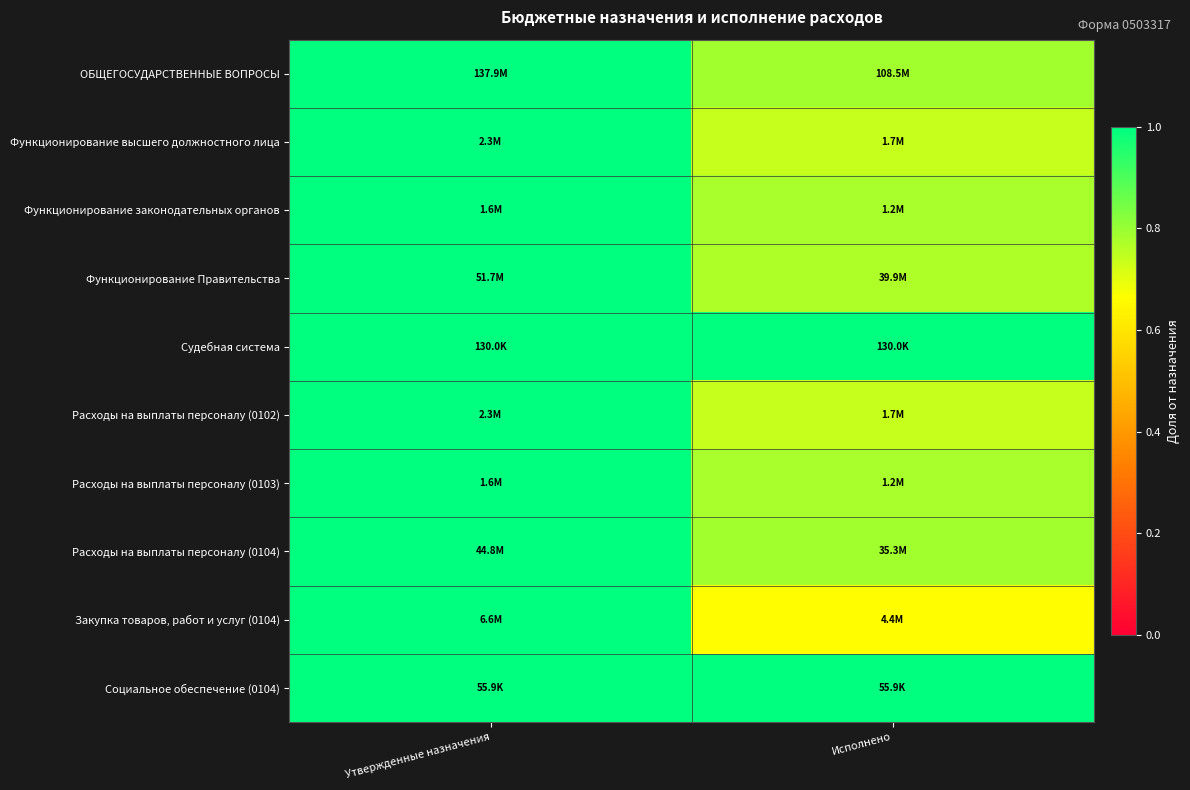

Reading left to right, what are all the values shown in this chart?

ОБЩЕГОСУДАРСТВЕННЫЕ ВОПРОСЫ: Утвержденные назначения=1.0	Исполнено=0.8
Функционирование высшего должностного лица: Утвержденные назначения=1.0	Исполнено=0.7
Функционирование законодательных органов: Утвержденные назначения=1.0	Исполнено=0.8
Функционирование Правительства: Утвержденные назначения=1.0	Исполнено=0.8
Судебная система: Утвержденные назначения=1.0	Исполнено=1.0
Расходы на выплаты персоналу (0102): Утвержденные назначения=1.0	Исполнено=0.7
Расходы на выплаты персоналу (0103): Утвержденные назначения=1.0	Исполнено=0.8
Расходы на выплаты персоналу (0104): Утвержденные назначения=1.0	Исполнено=0.8
Закупка товаров, работ и услуг (0104): Утвержденные назначения=1.0	Исполнено=0.7
Социальное обеспечение (0104): Утвержденные назначения=1.0	Исполнено=1.0